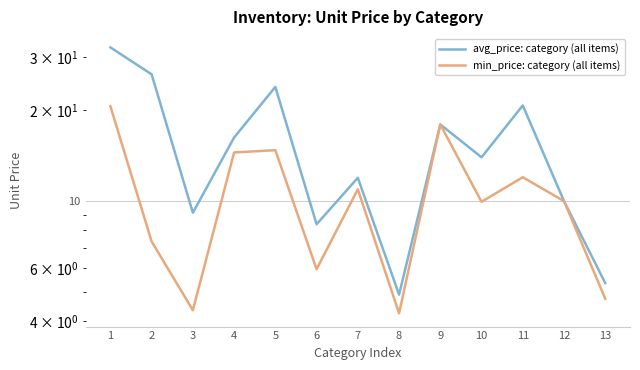

Reading left to right, extract all data points from this chart.

avg_price: category (all items): 32.3	26.3	9.2	16.2	23.9	8.4	11.9	4.9	17.9	14.0	20.8	10.0	5.3
min_price: category (all items): 20.6	7.3	4.3	14.5	14.8	6.0	10.9	4.2	17.9	9.9	12.0	10.0	4.8